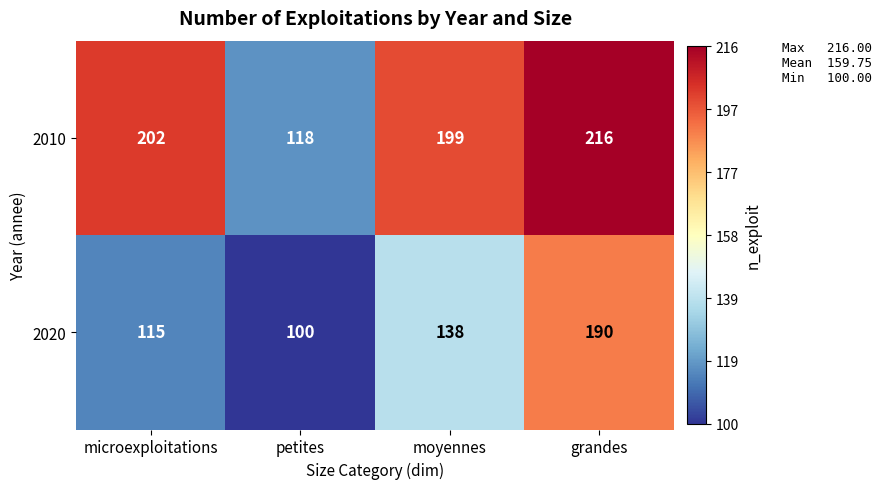

At how many categories does at least one series exceed 142?

3